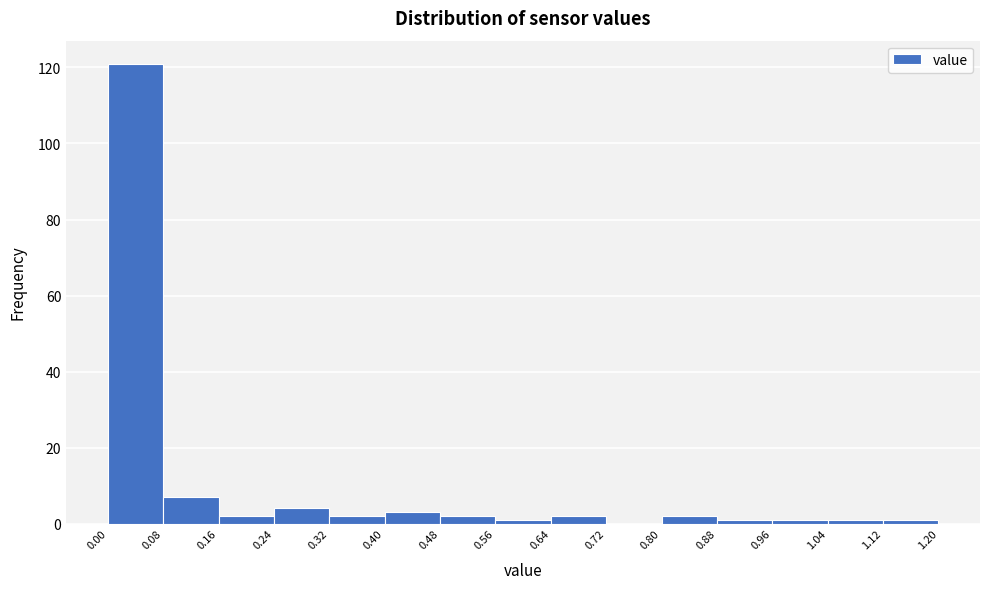

What is the height of the bar covering 0.40 to 0.48 on the x-axis? The values are not printed on the chart, so give them approximately, as read against the axis.

4